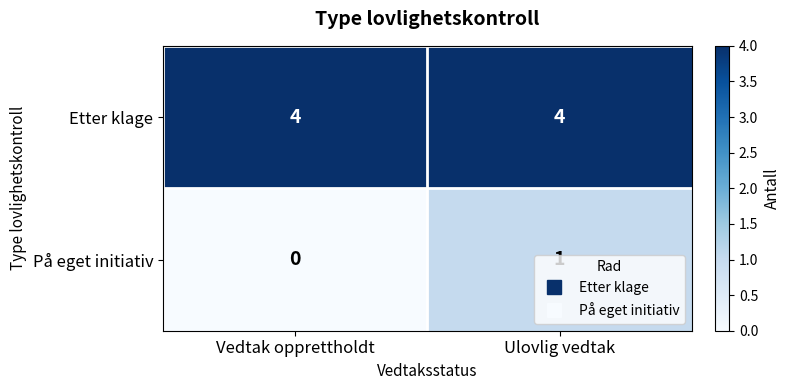

The value of På eget initiativ at Vedtak opprettholdt is 0. True or false?

True